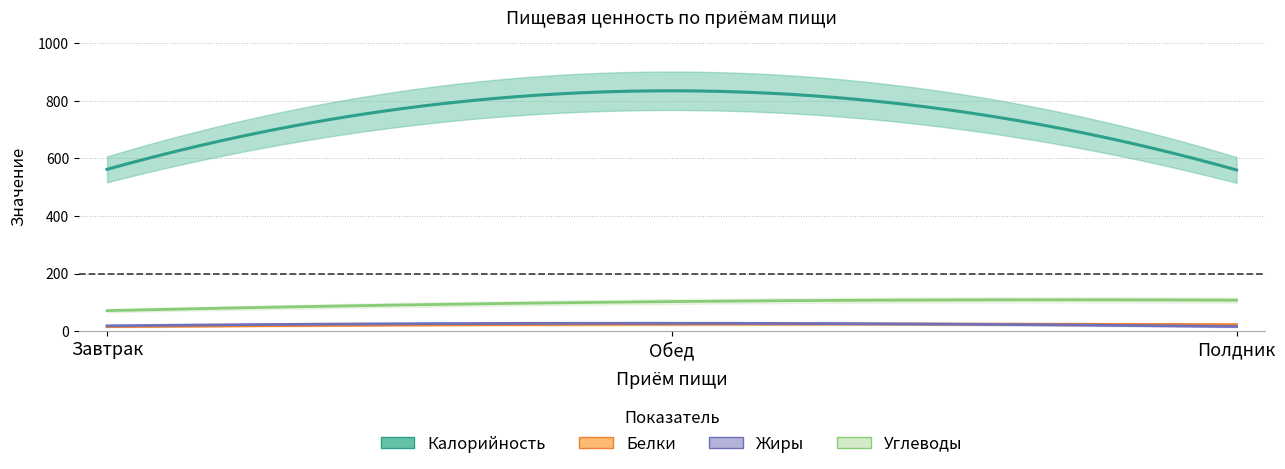

Which series has the widest spread of values?

Калорийность